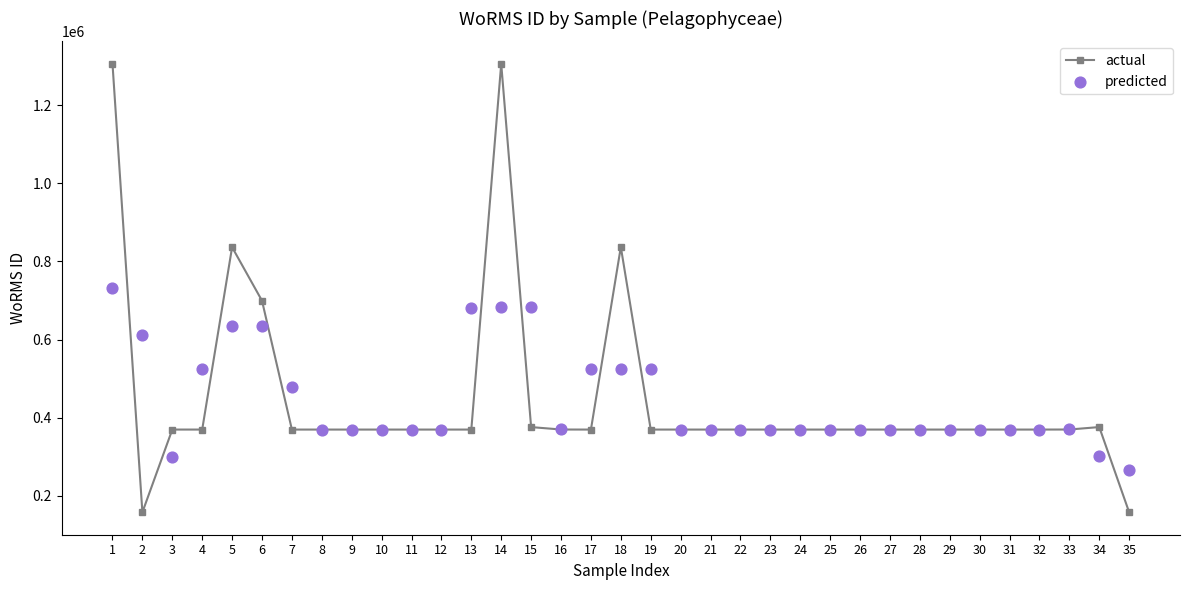

What is the total value across all series at 17?

894602.0